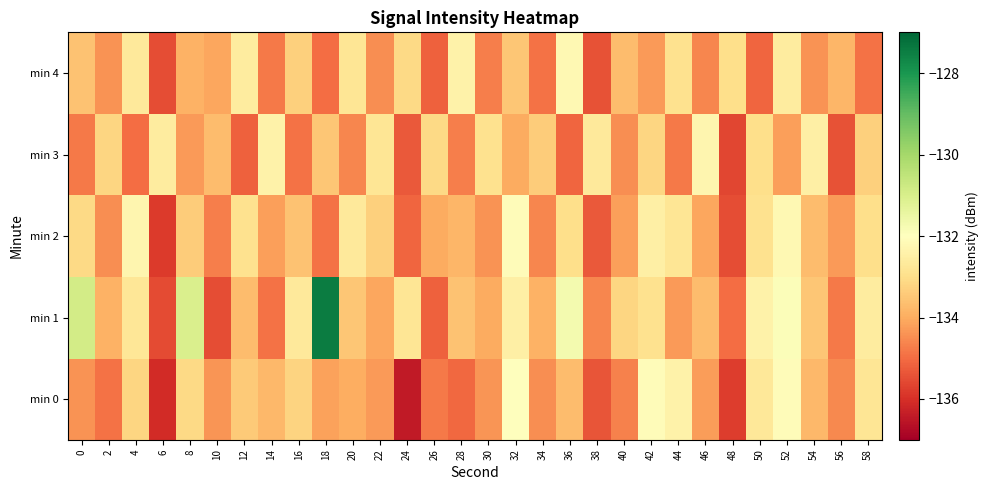

Count the number of categories in the chart.

30